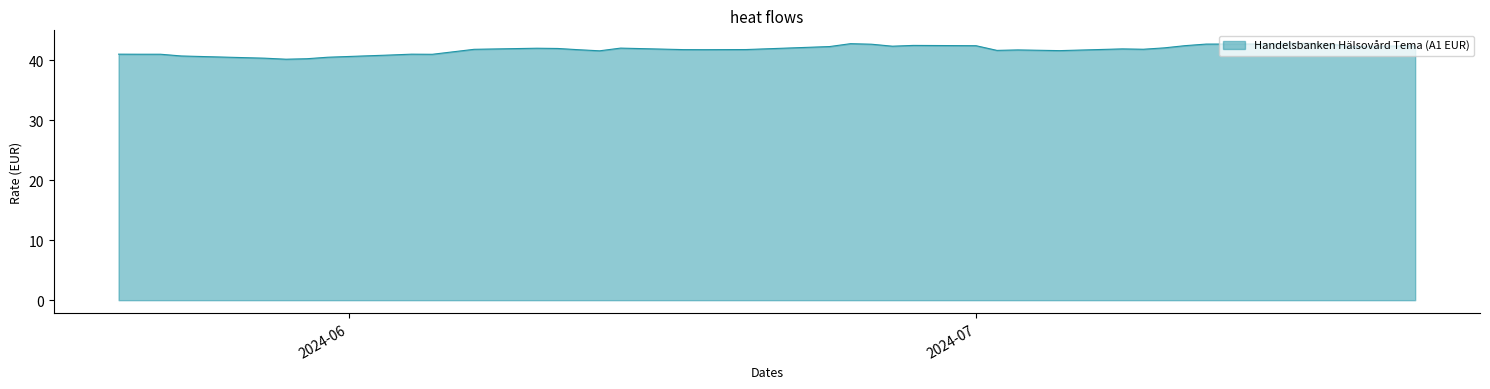

What is the difference between the maximum and minimum values?

2.7